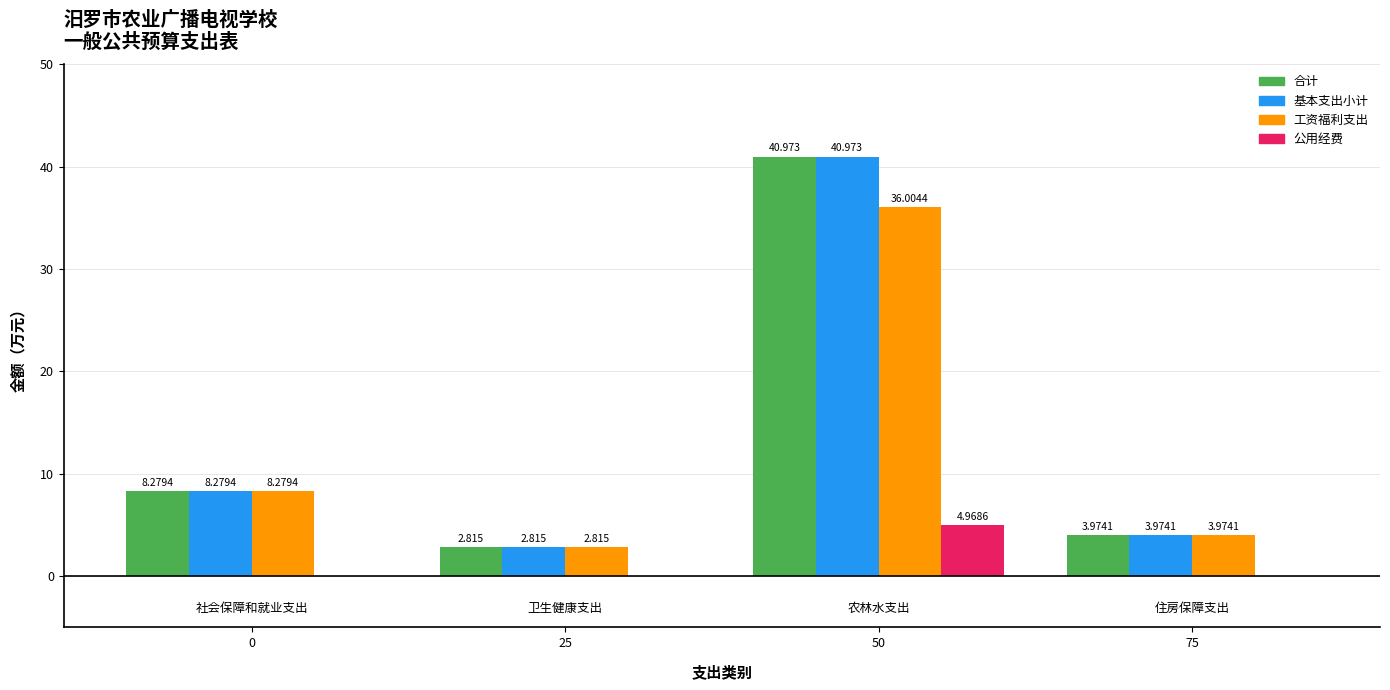

At 农林水支出, list the series in order from smallest to largest.

公用经费, 工资福利支出, 合计, 基本支出小计